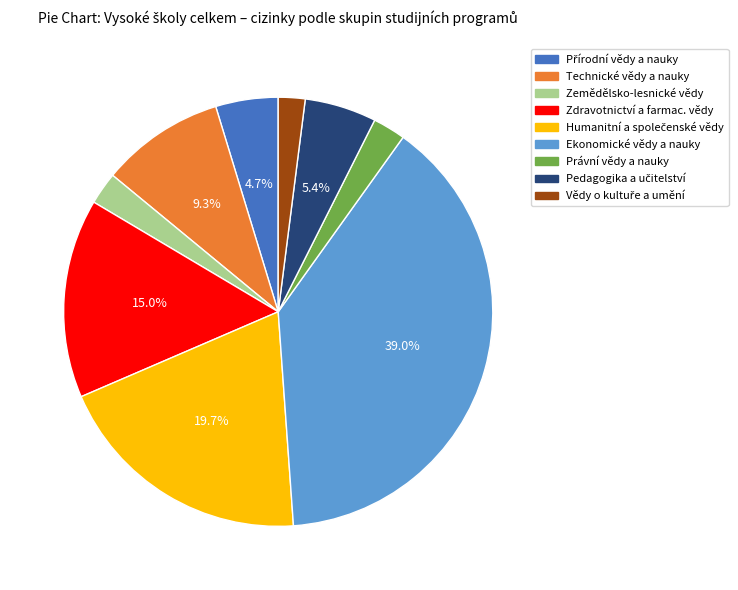

Do Právní vědy a nauky and Ekonomické vědy a nauky together represent more than half of the pie?

No